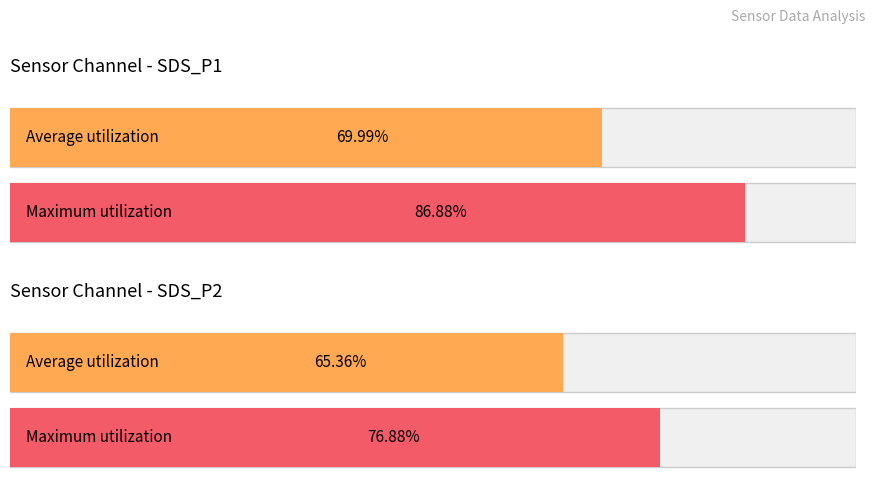

Rank the series at 00:38 from lowest to highest value.

SDS_P2, SDS_P1